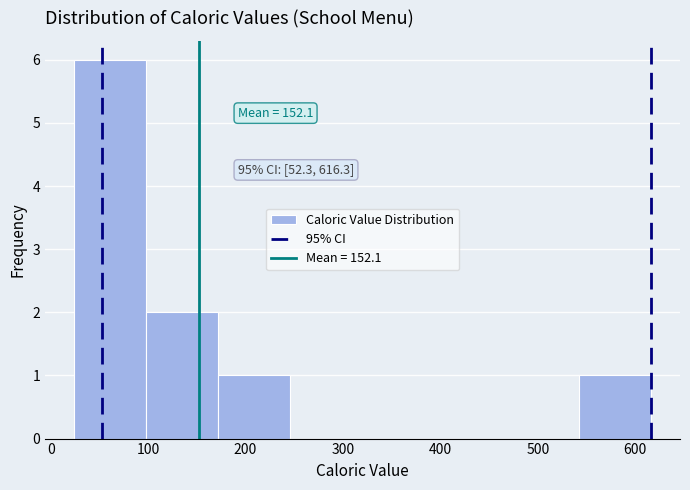

Over which range of the x-axis is the bar tallest?

20 to 100